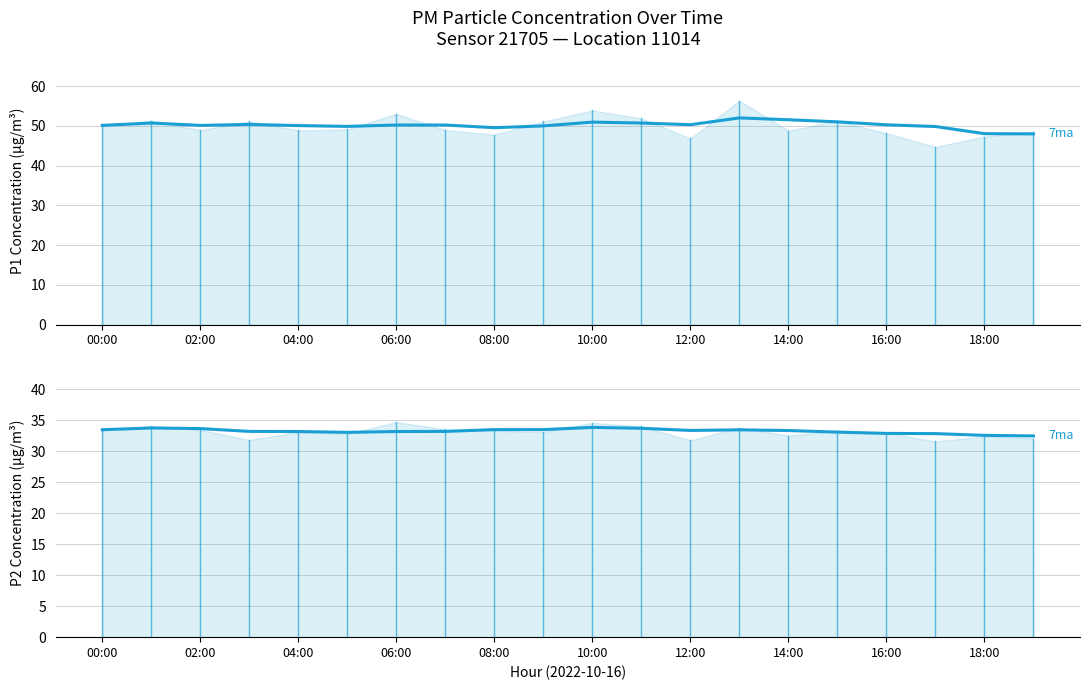

True or false: 7-pt avg P2 and 7-pt avg P1 intersect in this chart.

False